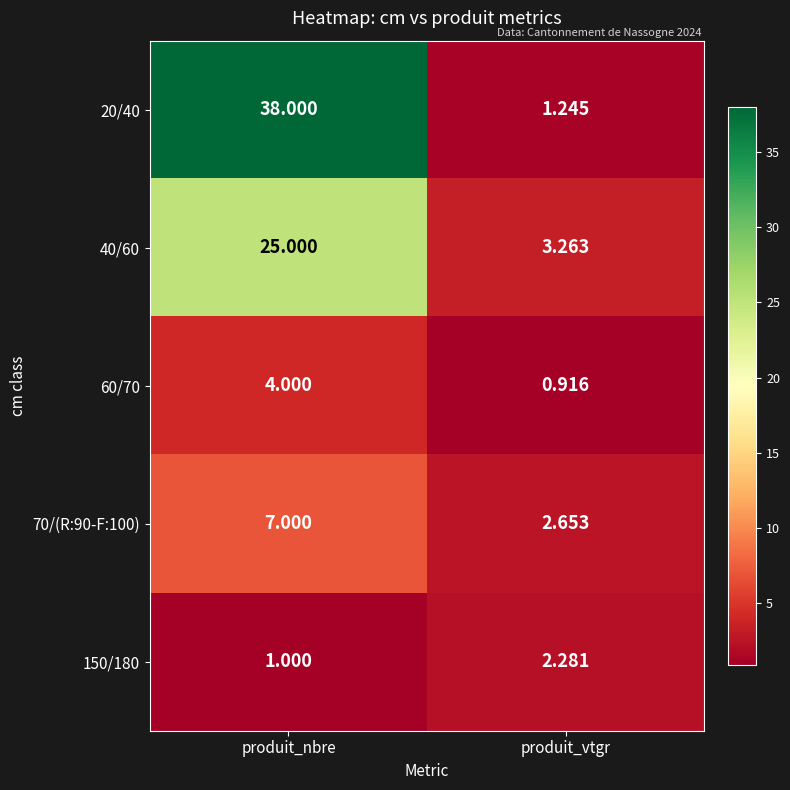

Where is 60/70 nearest to the value 2?

produit_vtgr